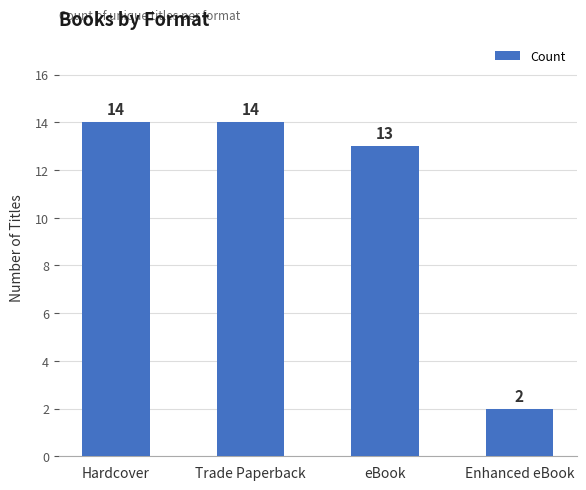

Reading left to right, list all the values displayed in this chart.

Hardcover=14	Trade Paperback=14	eBook=13	Enhanced eBook=2